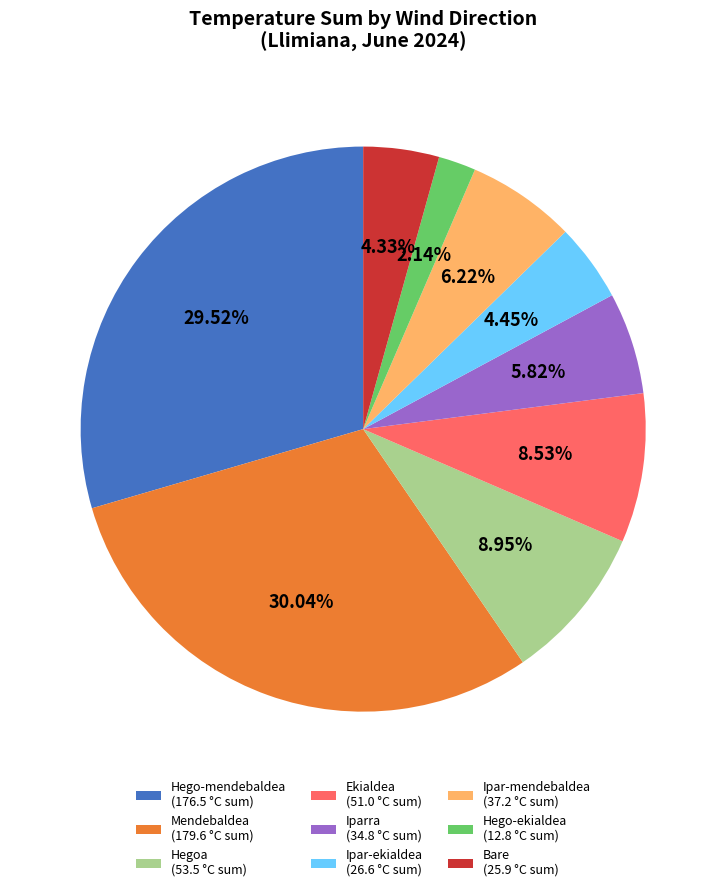

Is the sum of Ipar-ekialdea (26.6 °C sum) and Hego-mendebaldea (176.5 °C sum) greater than half?

No